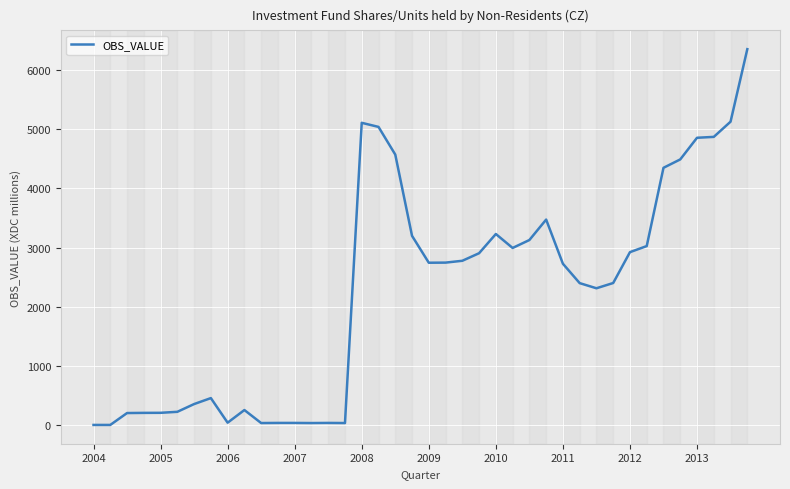

Is this an area chart (filled region under the line)?

No